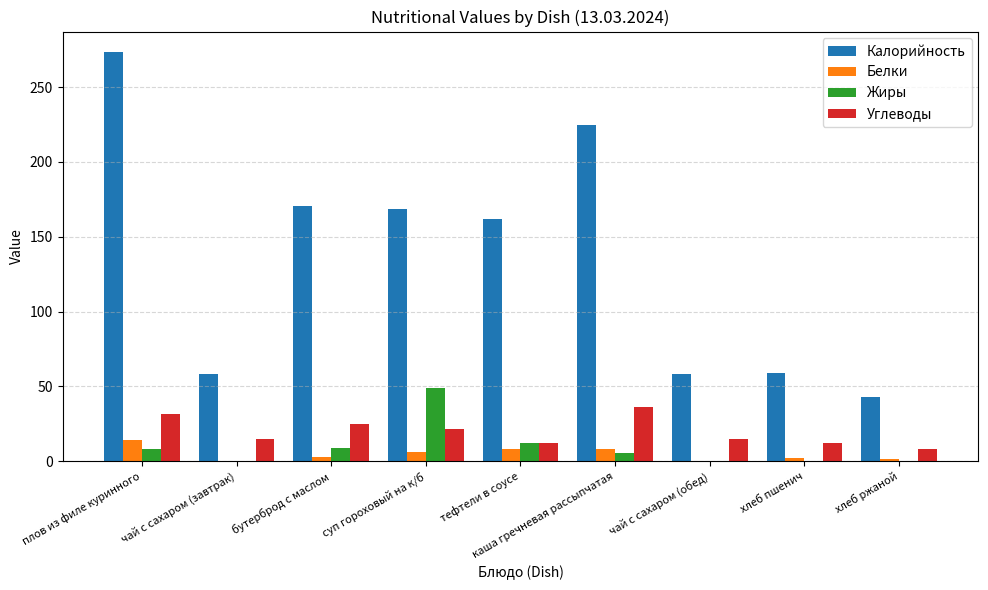

Which series changed the most between суп гороховый на к/б and тефтели в соусе?

Жиры